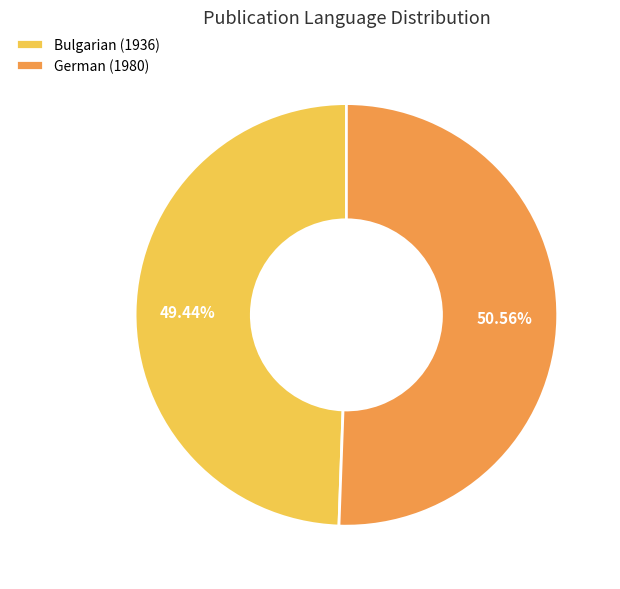

Is German (1980) the majority of the pie?

Yes